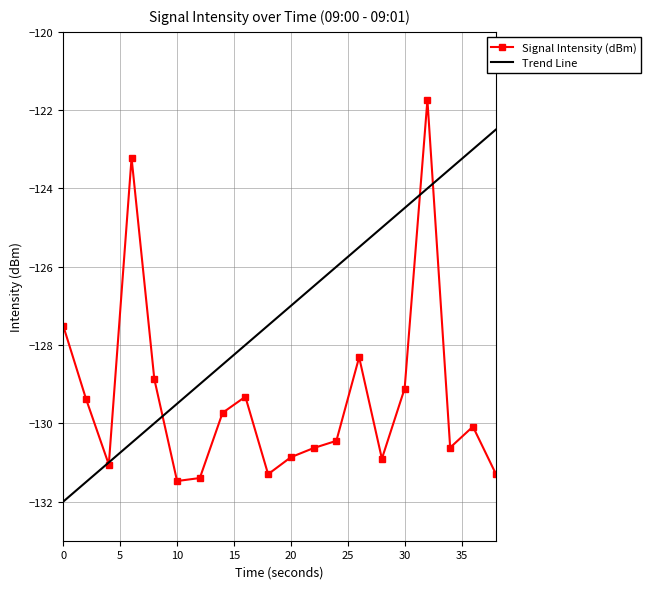

List the series in order of their overall mean, highest first.

Trend Line, Signal Intensity (dBm)